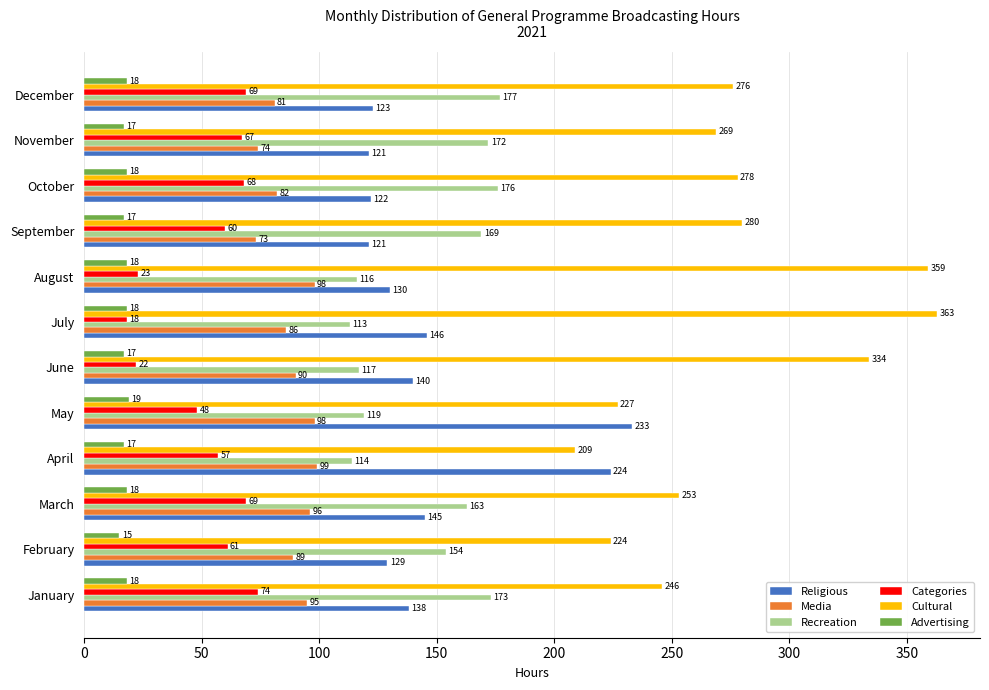

At how many categories does at least one series exceed 300?

3